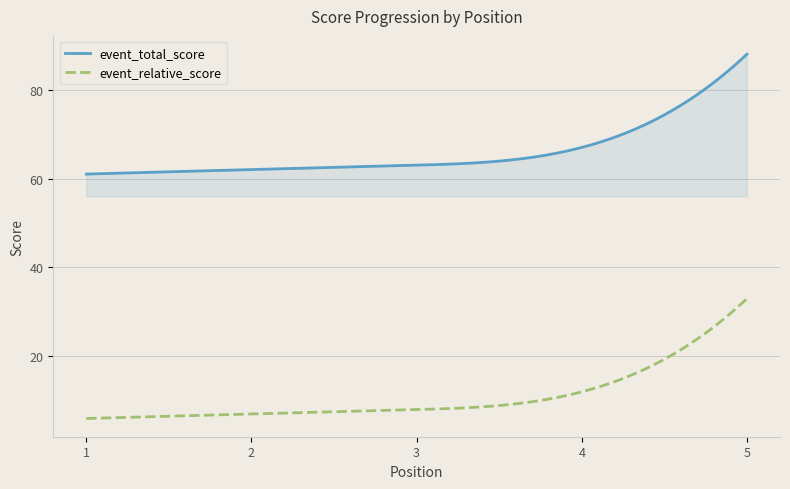

True or false: event_total_score and event_relative_score intersect in this chart.

False